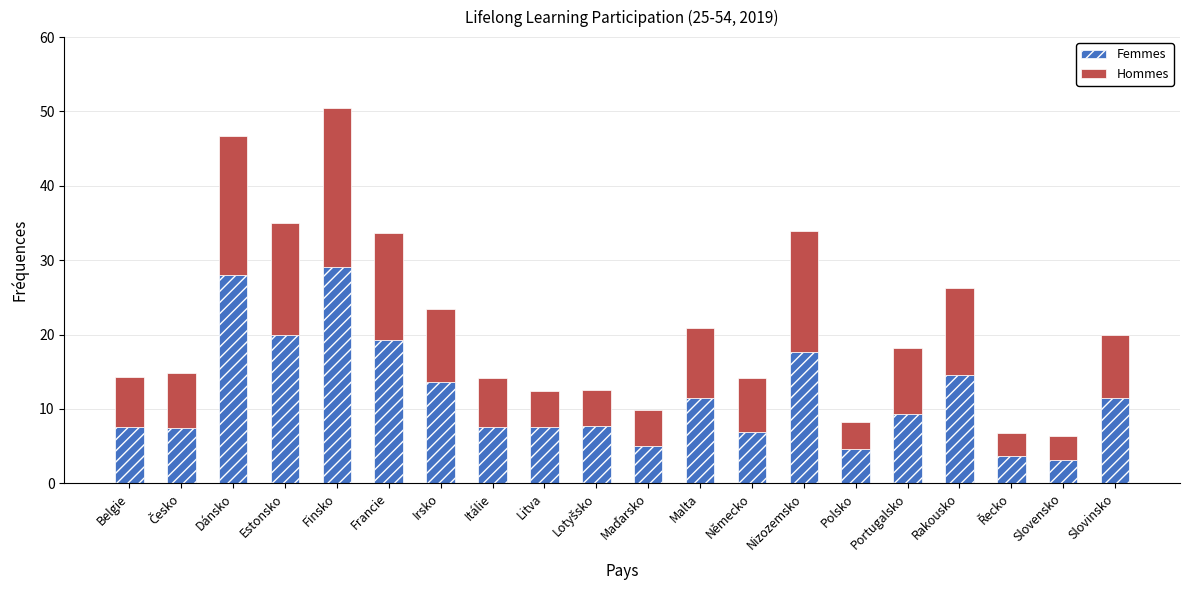

What is the minimum value for Femmes?

3.1